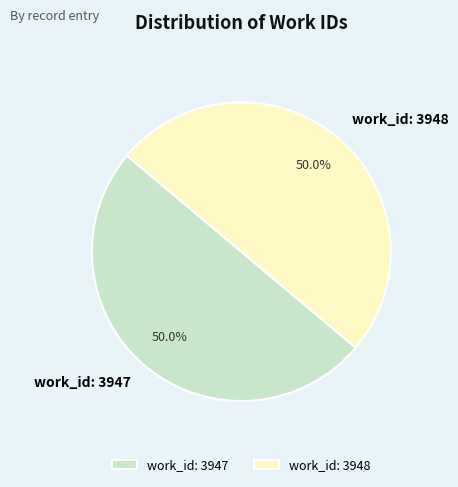

Approximately how many times larger is the value at work_id: 3947 compared to work_id: 3948?

1.0